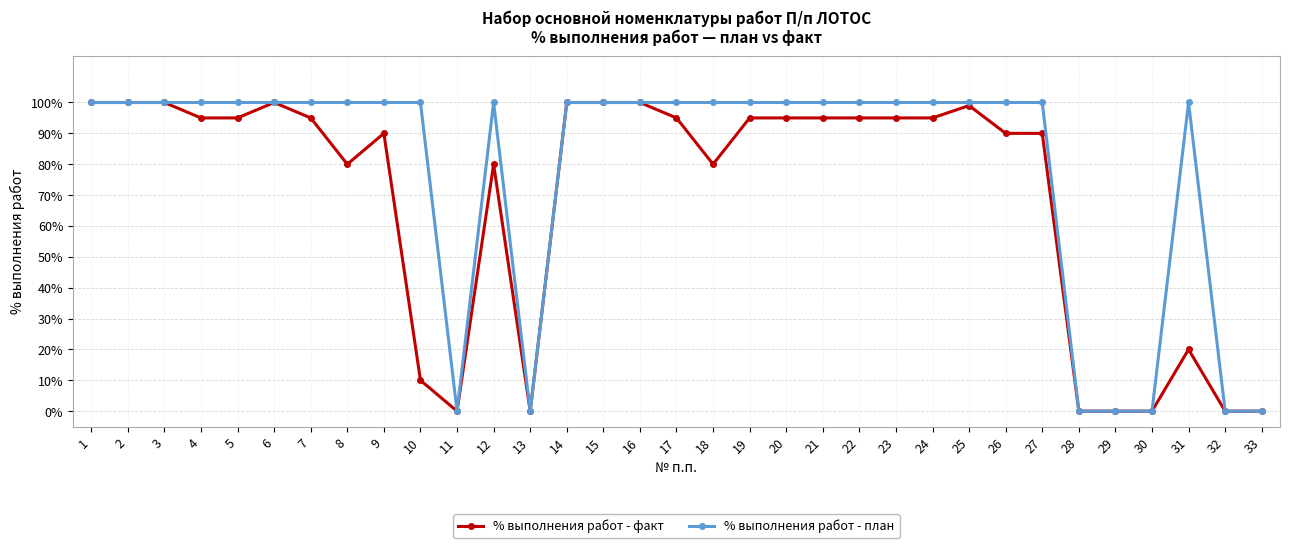

Which has a higher value, 21 or 20?

21